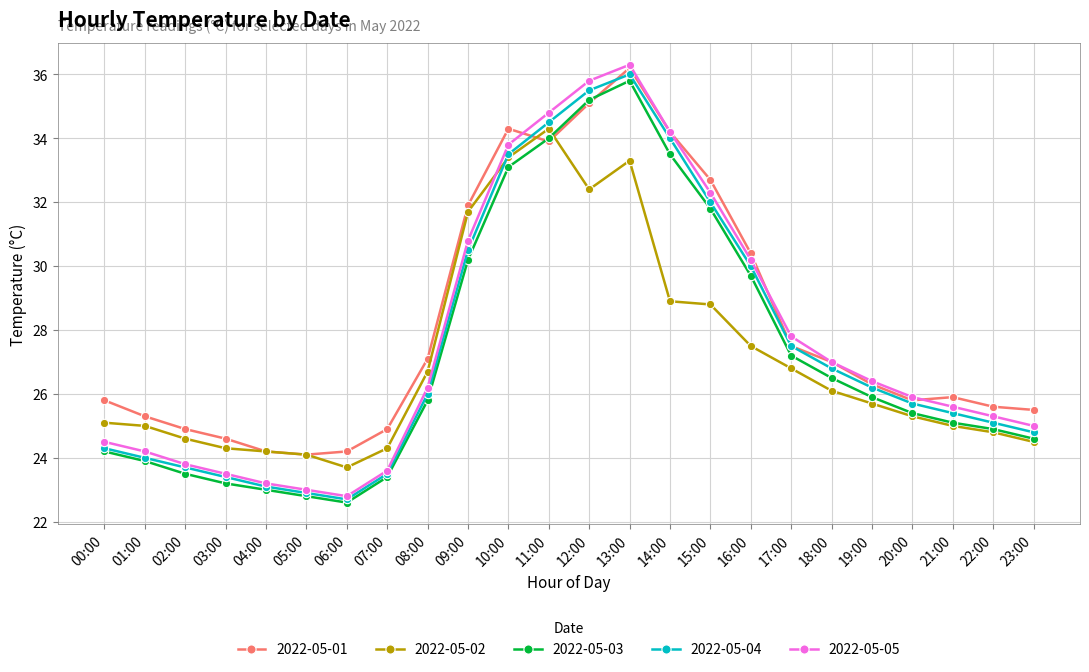

What is the maximum value shown in the chart?

36.3